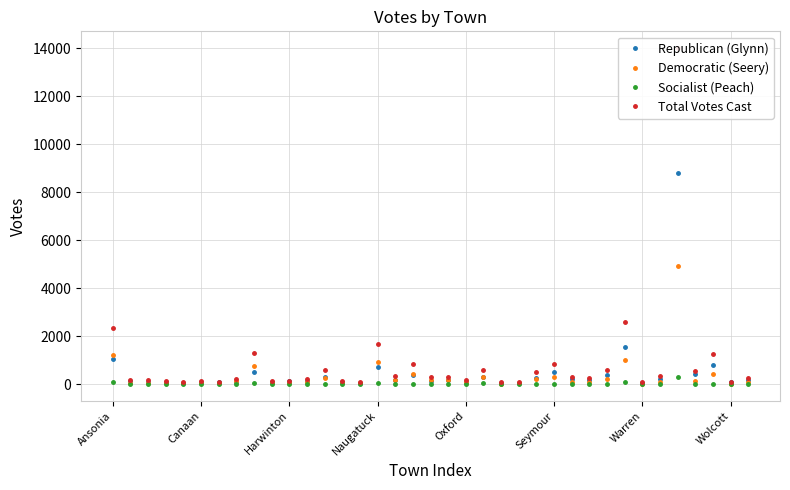

What is the highest value of the Democratic (Seery) series?

4922